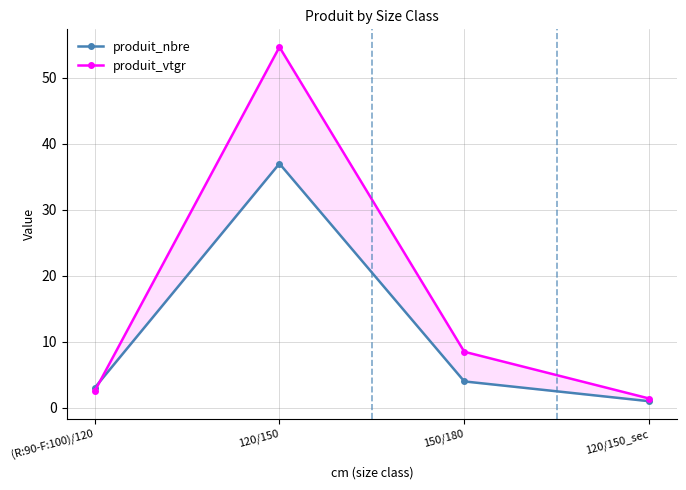

Between which two adjacent categories do produit_nbre and produit_vtgr first intersect?

(R:90-F:100)/120 and 120/150